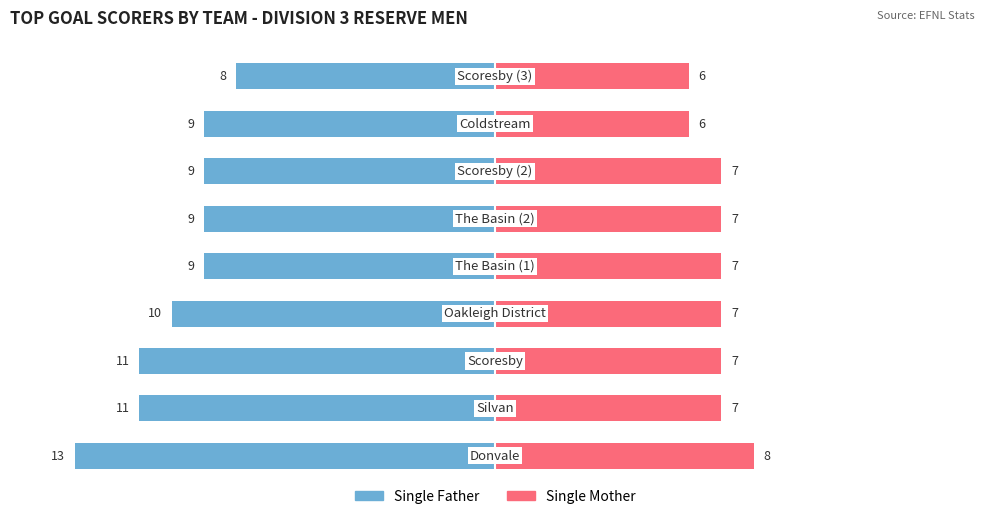

What are all the series names shown in the legend?

Single Father, Single Mother